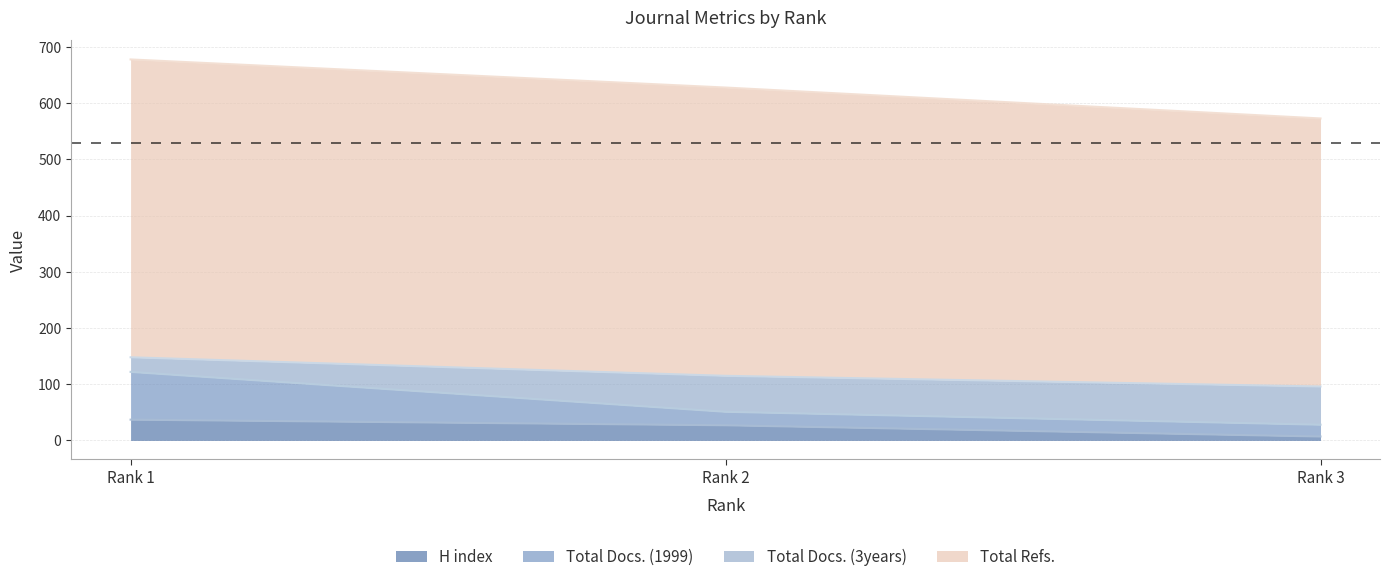

What is the value of the H index point at the 2nd from the left?

27